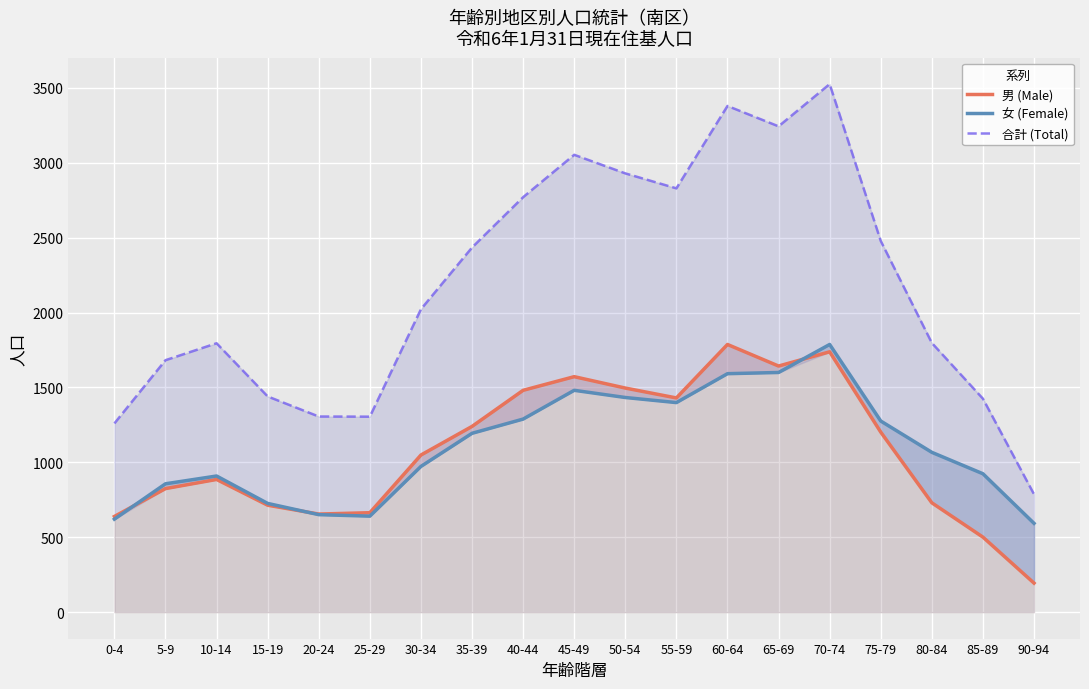

Is it true that 男 (Male) equals 2679 at 60-64?

False